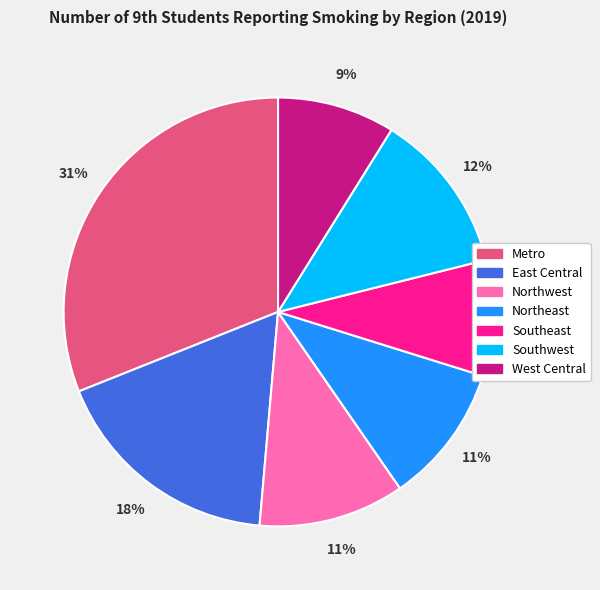

How many slices are in this pie chart?

7